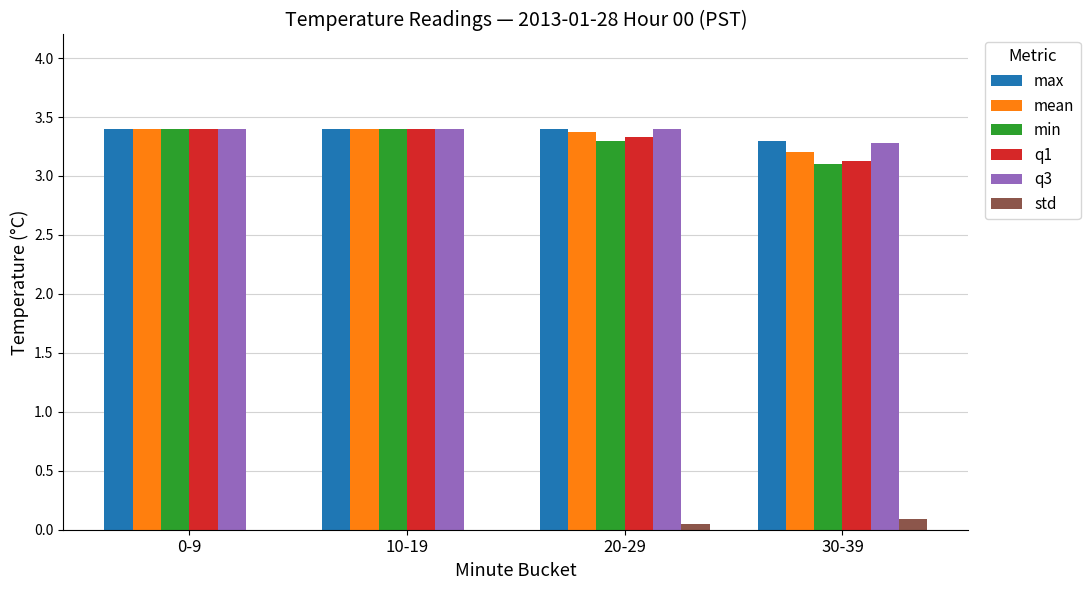

The value of max at 30-39 is 3.3. True or false?

True